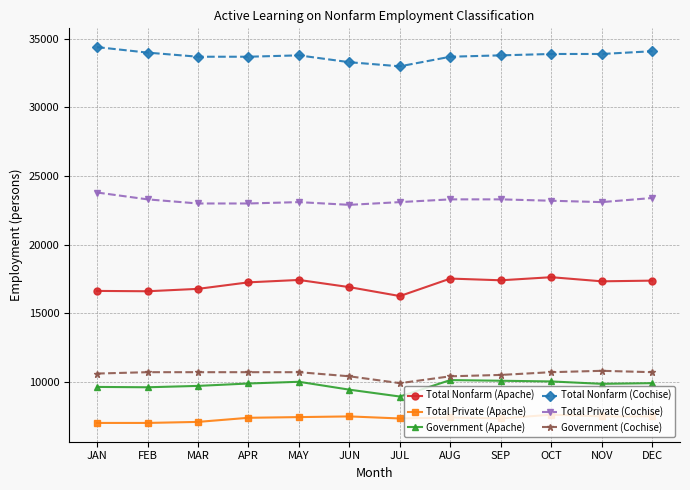

What is the spread (max minus min) of values at JUN?

25825